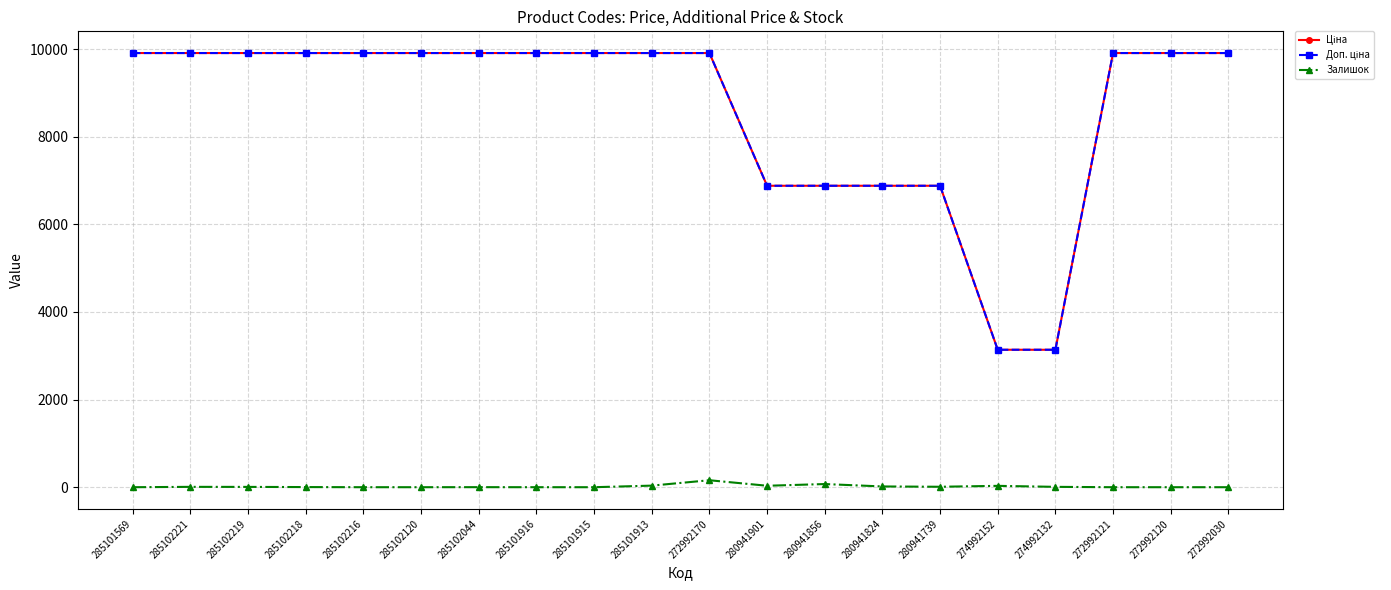

What is the greatest value displayed?

9908.5